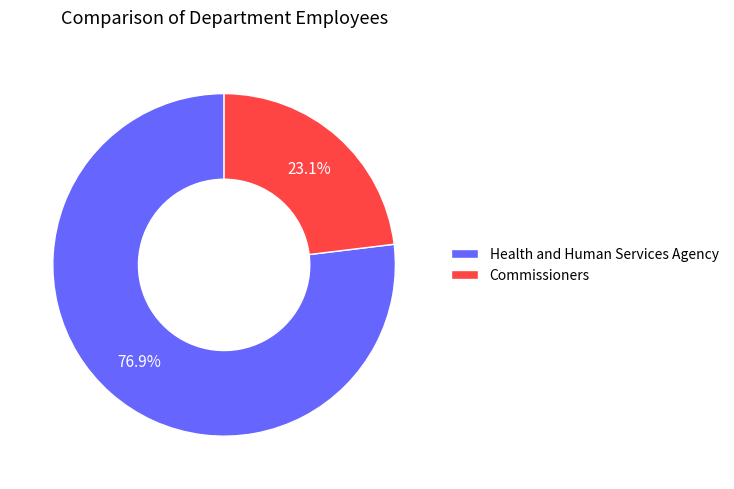

Which slice represents more than half of the pie?

Health and Human Services Agency